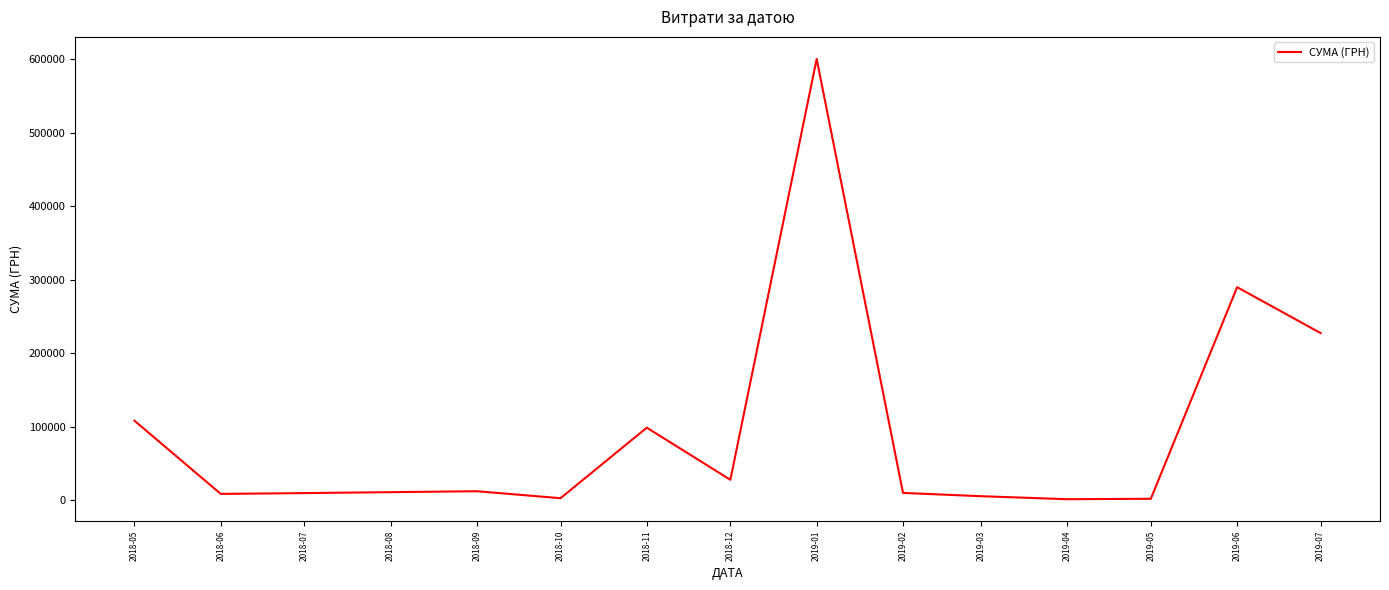

At which label is the value closest to 300842?

2019-06